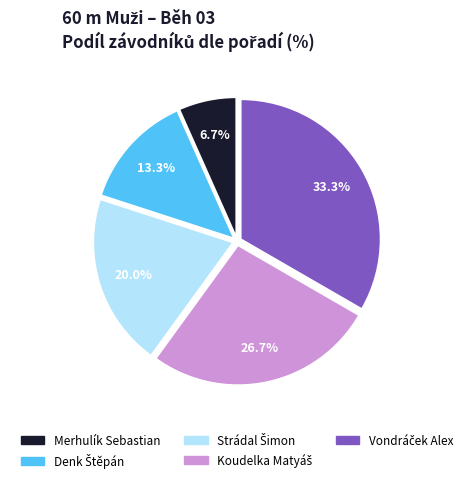

What is the smallest slice in the pie chart?

Merhulík Sebastian